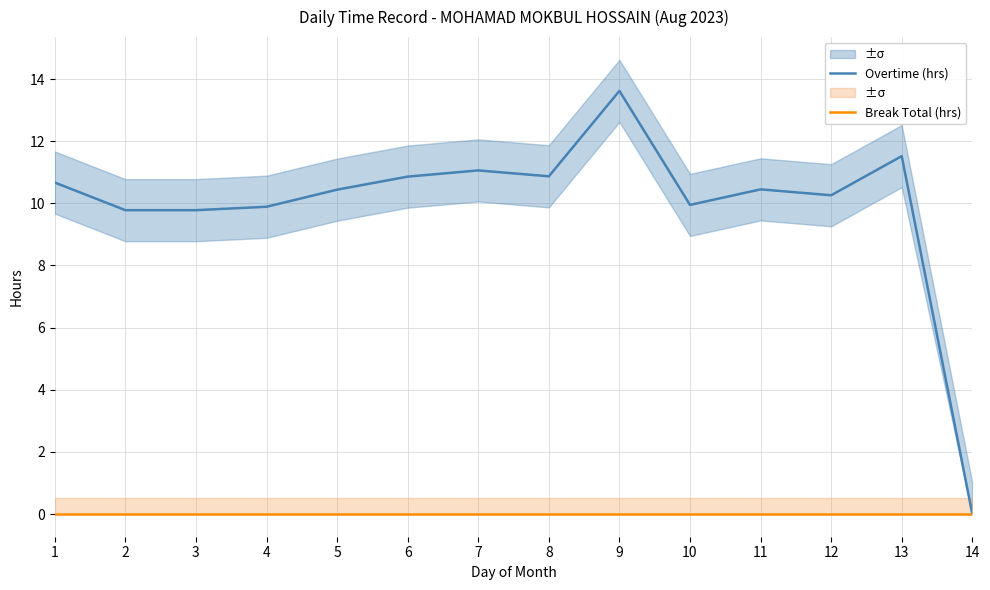

How many distinct data groups are displayed?

2